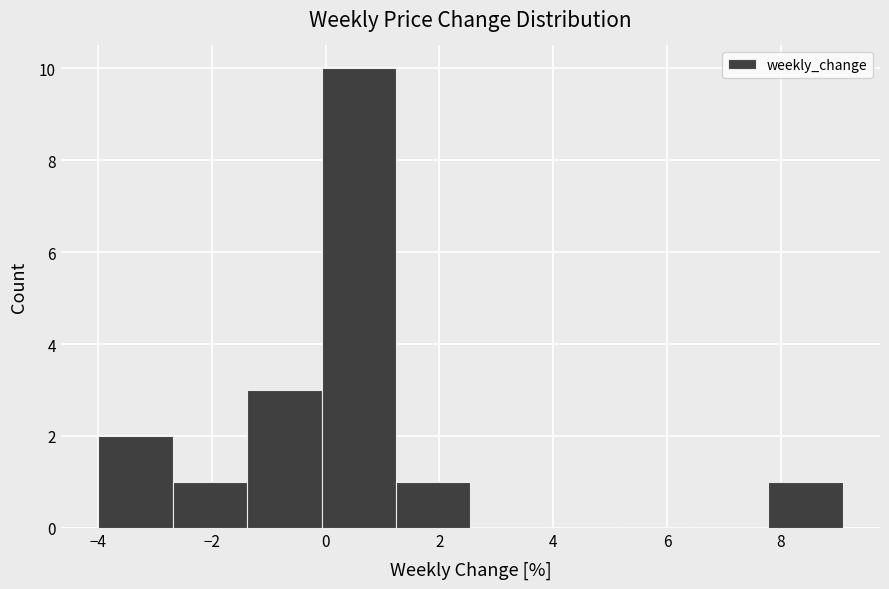

Which range on the x-axis has the tallest bar?

0.0 to 1.2